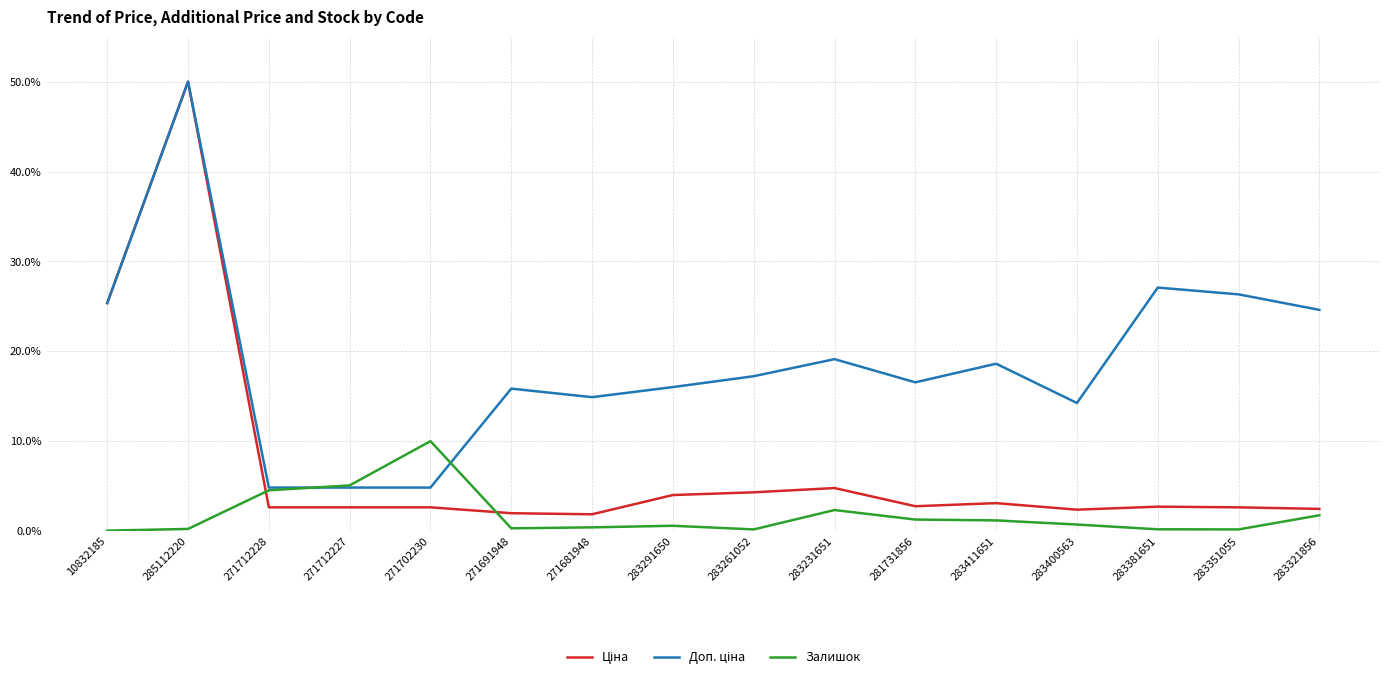

What is the difference between the highest and lowest values at 283411651?

17.4